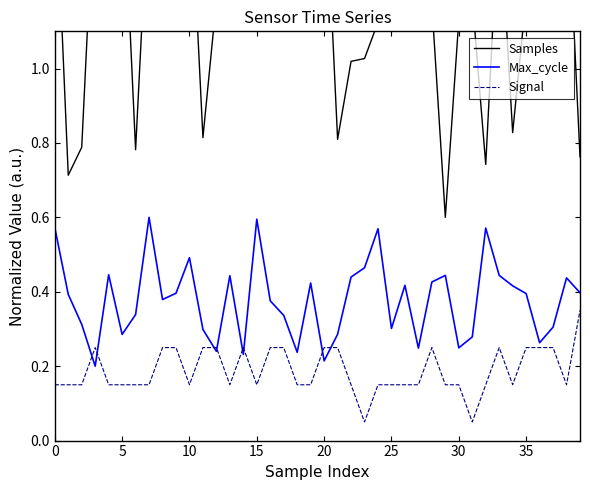

What is the average value of the Signal series?

0.2